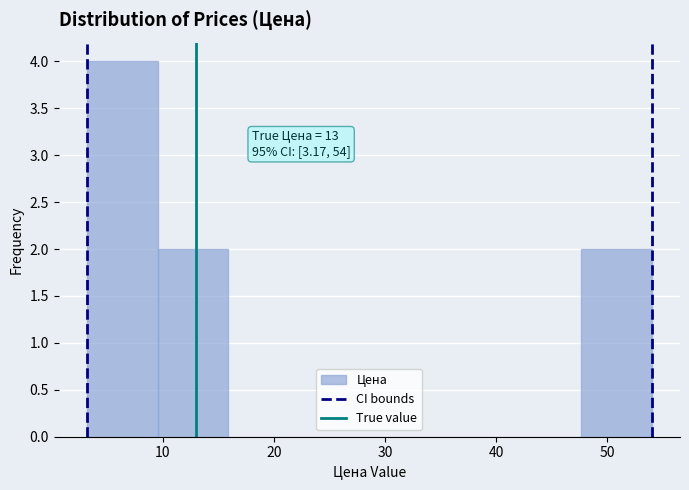

Over which range of the x-axis is the bar tallest?

3 to 10